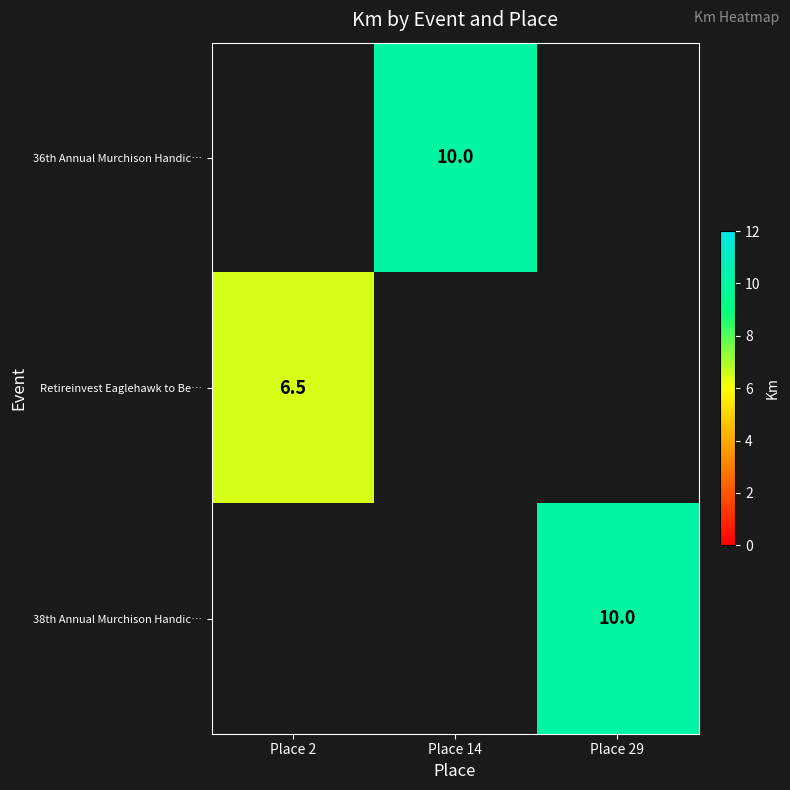

How many distinct data groups are displayed?

3